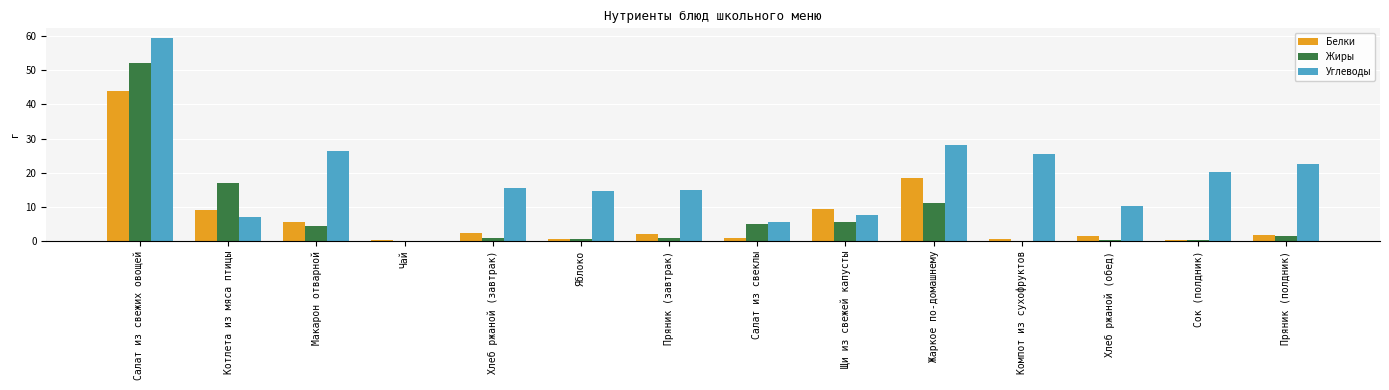

Read the Белки value at Котлета из мяса птицы.

9.2